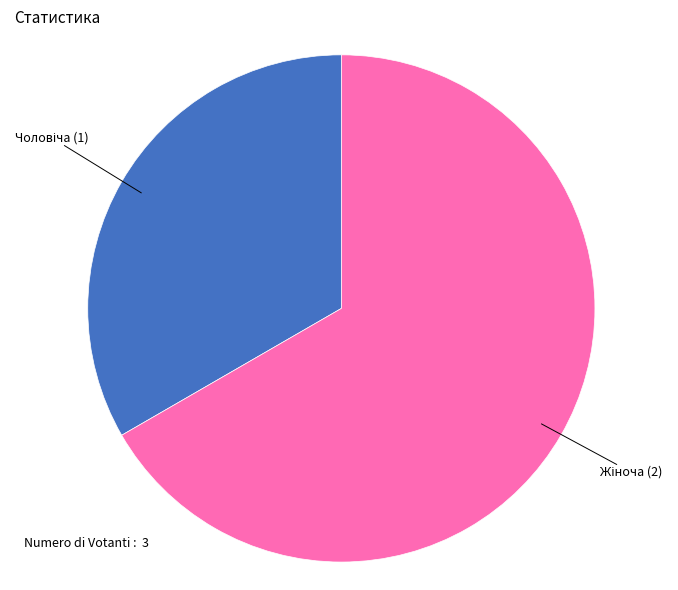

How many slices are in this pie chart?

2